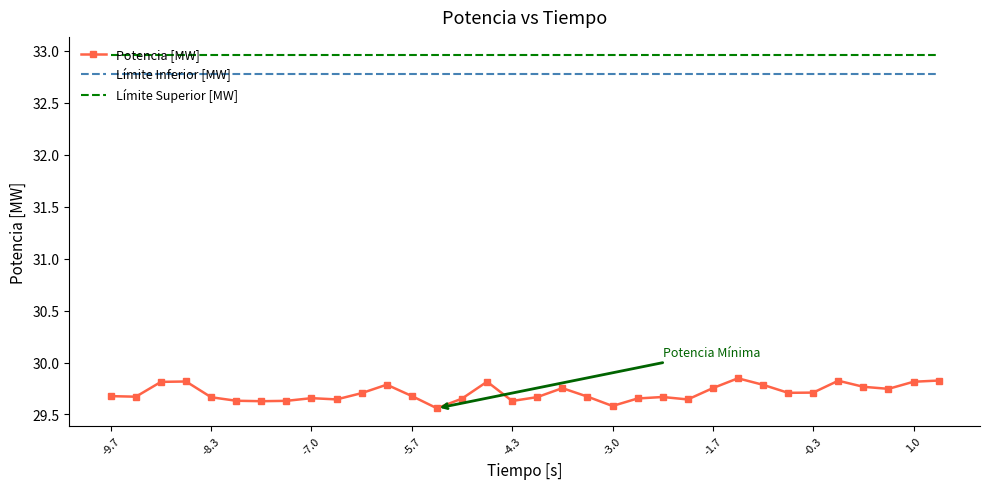

What is the highest value of the Límite Superior [MW] series?

33.0